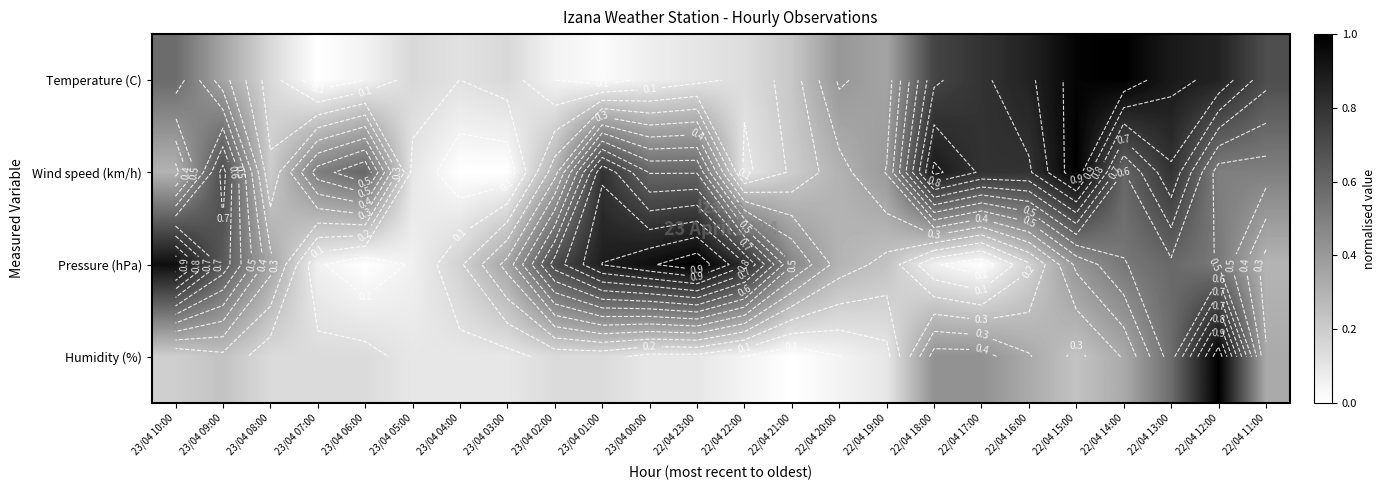

What is the difference between the highest and lowest values at 22/04 16:00?

0.7